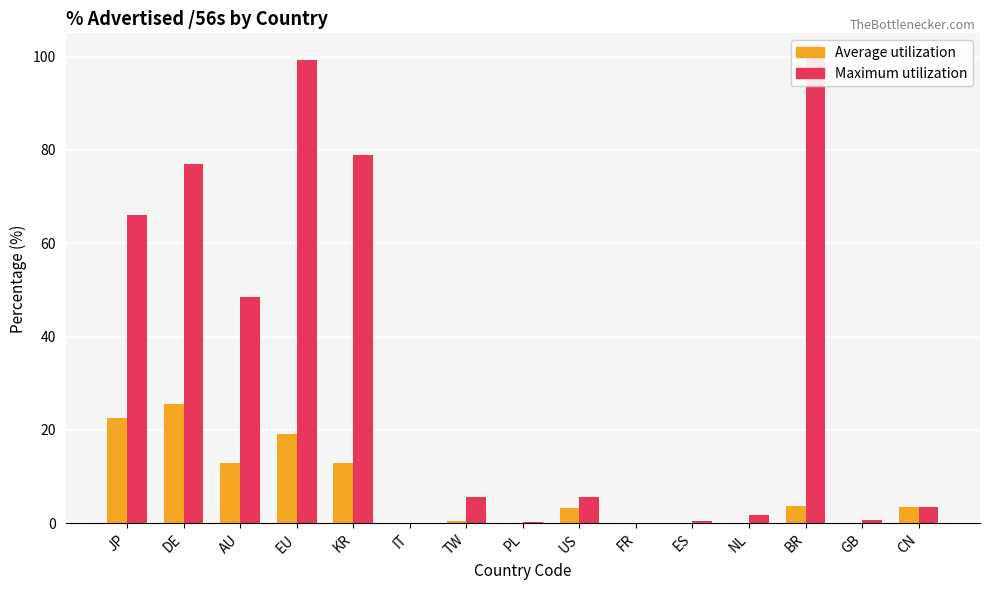

What is the approximate value of Maximum utilization at EU?

99.3